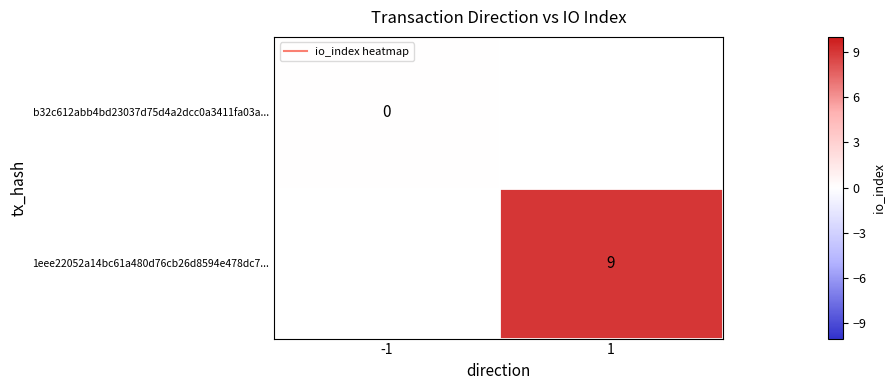

Which category has the highest value in the b32c612abb4bd23037d75d4a2dcc0a3411fa03a... series?

-1